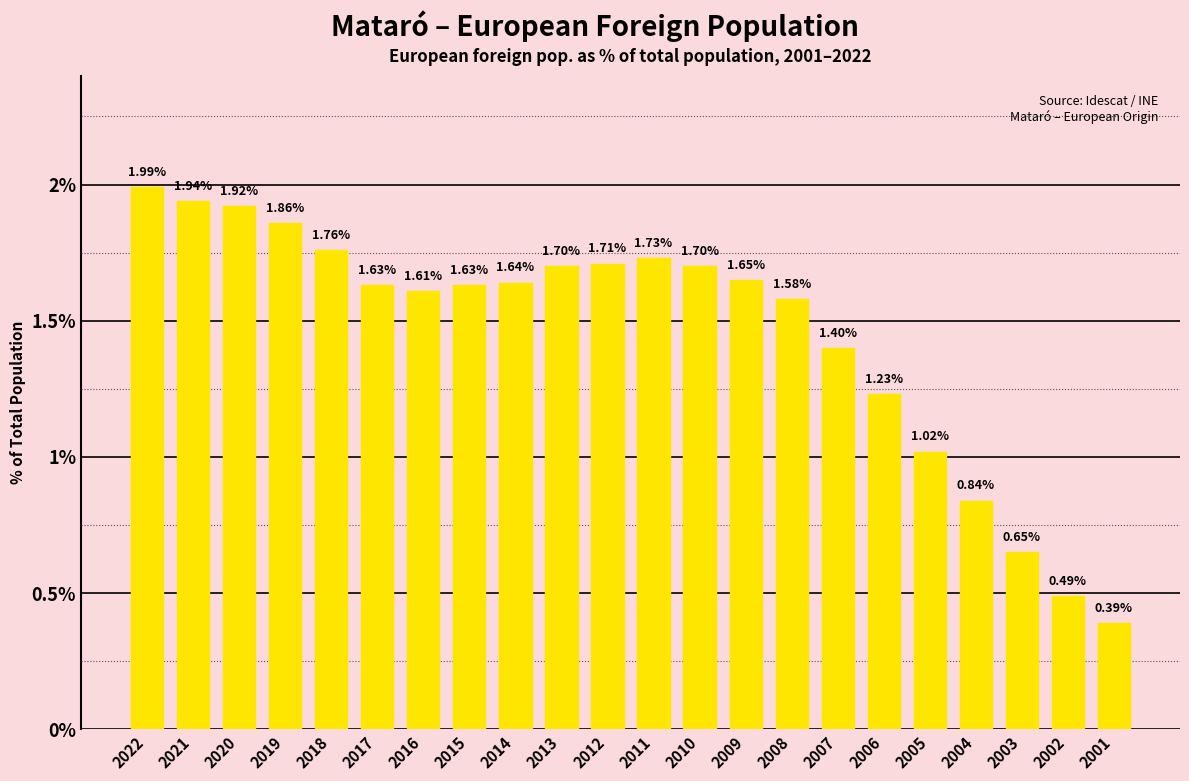

What is the sum of the values at 2020 and 2002?

2.4